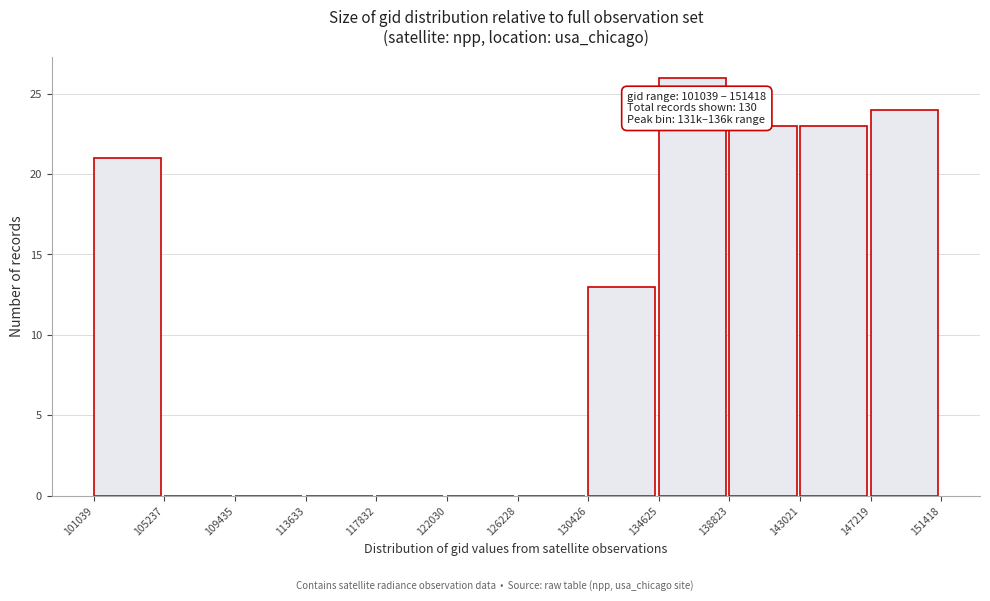

Over which range of the x-axis is the bar tallest?

134625 to 138823